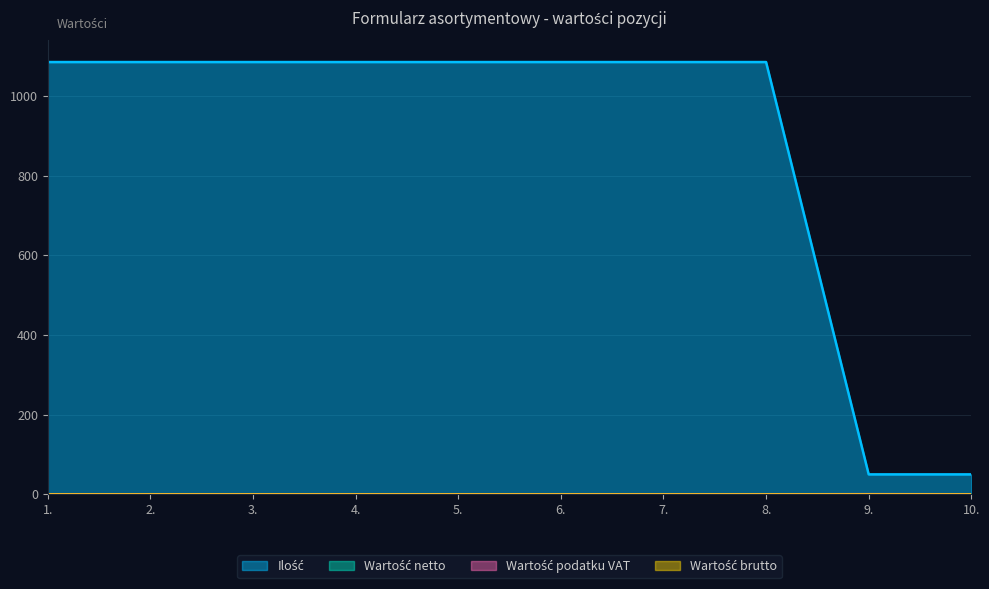

What is the total value across all series at 5.?

1085.0